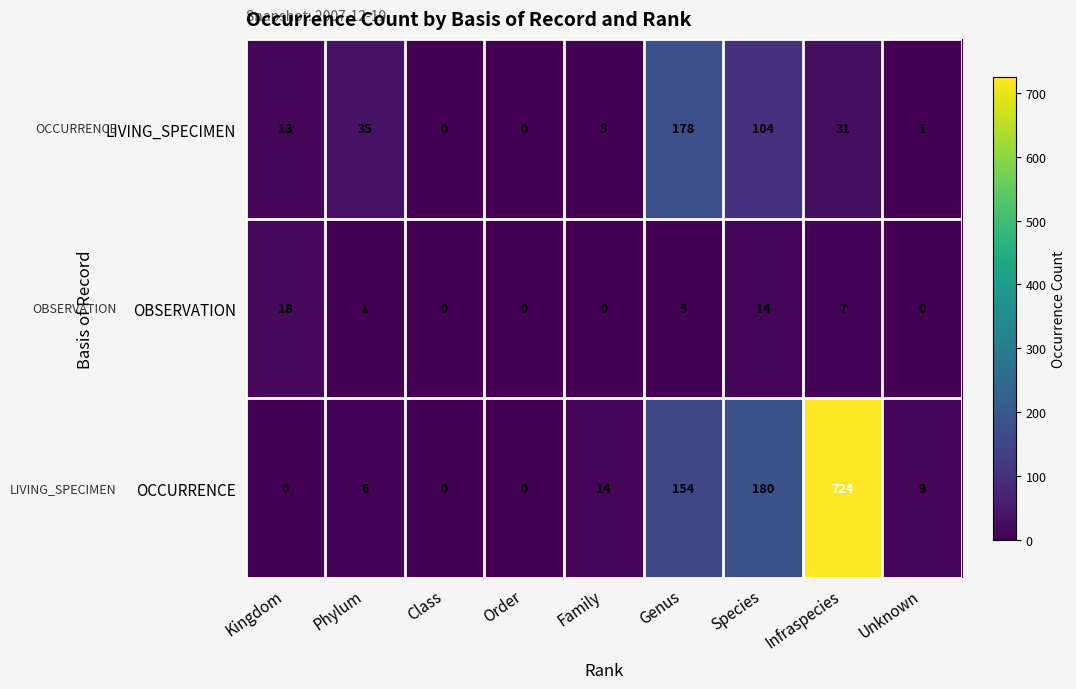

Between Phylum and Family, which series saw the biggest shift?

LIVING_SPECIMEN